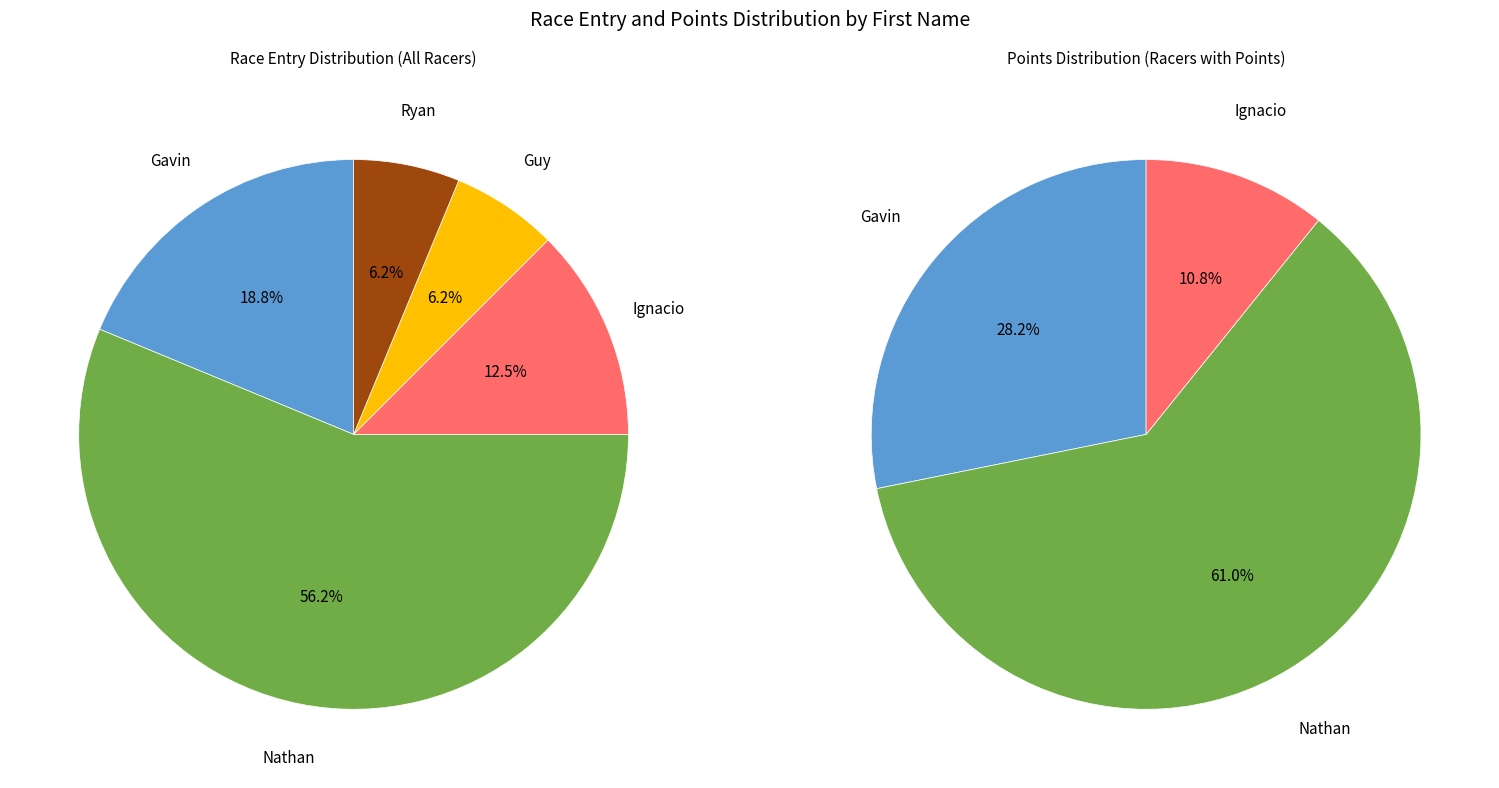

To the nearest percent, what is the difference between the largest and smallest slice percentages?

50%